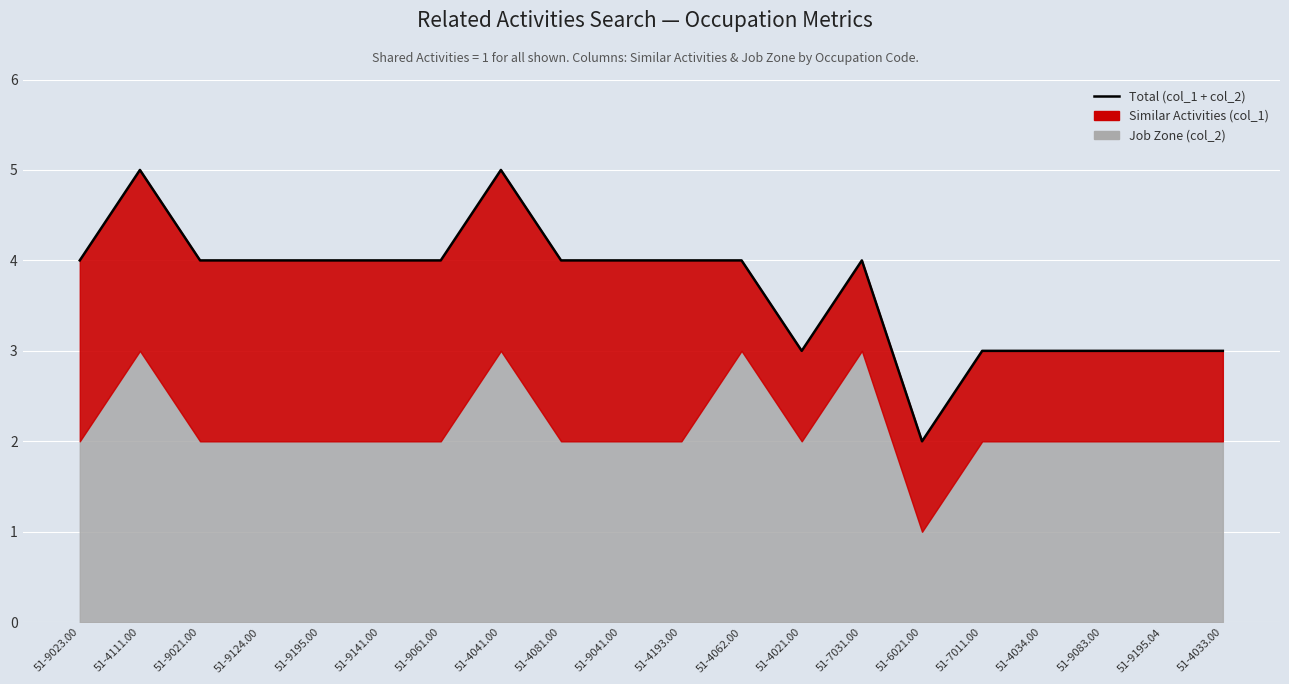

What is the label of the 6th point from the left?

51-9141.00